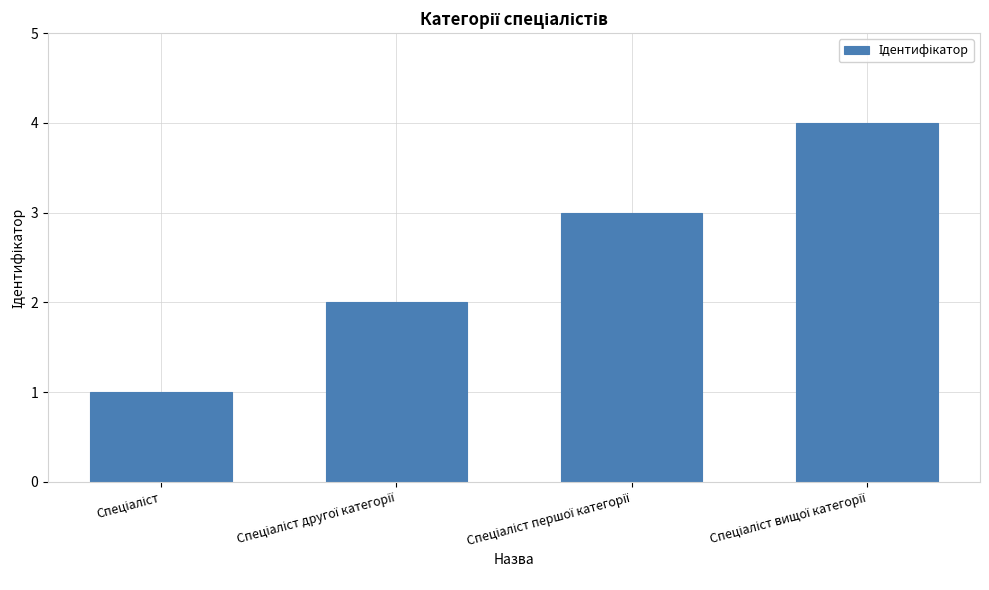

What is the maximum value shown in the chart?

4